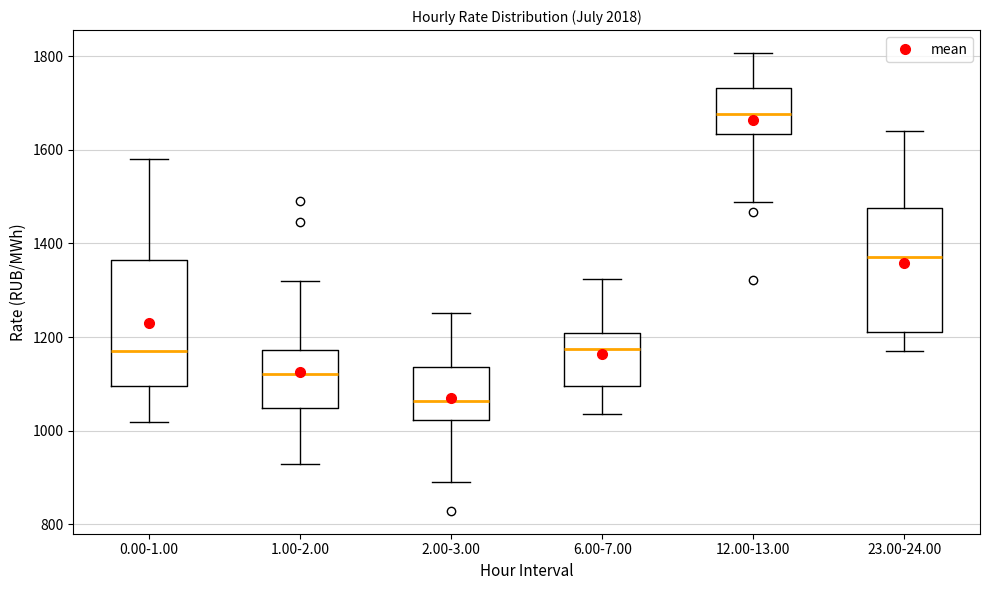

Reading left to right, read every box against the y-axis: the position of its median line, the range the box covers, and the ends of its whiskers. The values are not printed on the chart, so give them approximately, as read against the axis.

0.00-1.00: median 1160, box 1100 to 1360, whiskers 1020 to 1580
1.00-2.00: median 1120, box 1040 to 1180, whiskers 920 to 1320
2.00-3.00: median 1060, box 1020 to 1140, whiskers 900 to 1260
6.00-7.00: median 1180, box 1100 to 1200, whiskers 1040 to 1320
12.00-13.00: median 1680, box 1640 to 1740, whiskers 1480 to 1800
23.00-24.00: median 1380, box 1220 to 1480, whiskers 1180 to 1640